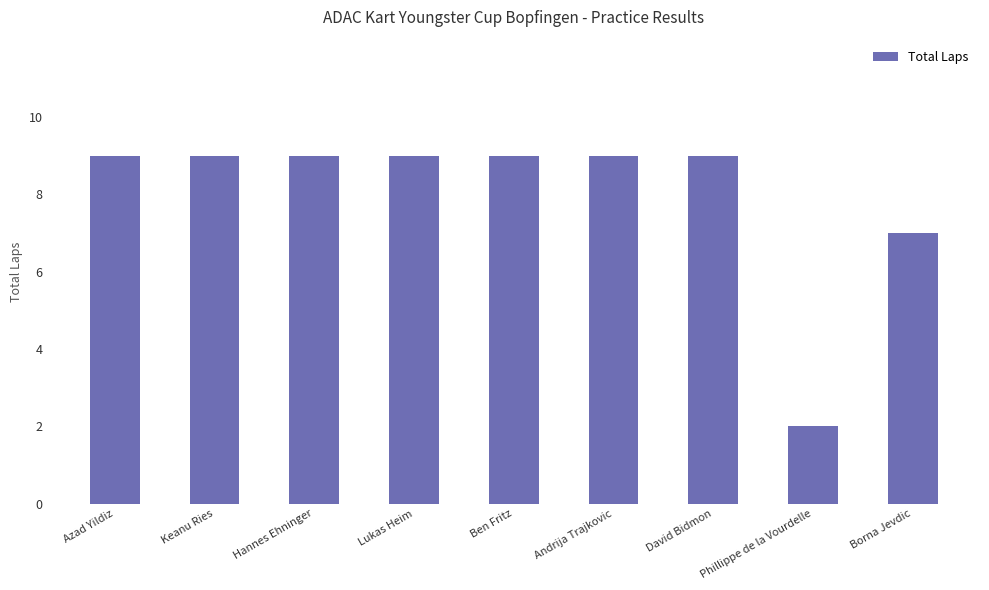

Reading right to left, what are all the values shown in this chart?

Borna Jevdic=7	Phillippe de la Vourdelle=2	David Bidmon=9	Andrija Trajkovic=9	Ben Fritz=9	Lukas Heim=9	Hannes Ehninger=9	Keanu Ries=9	Azad Yildiz=9